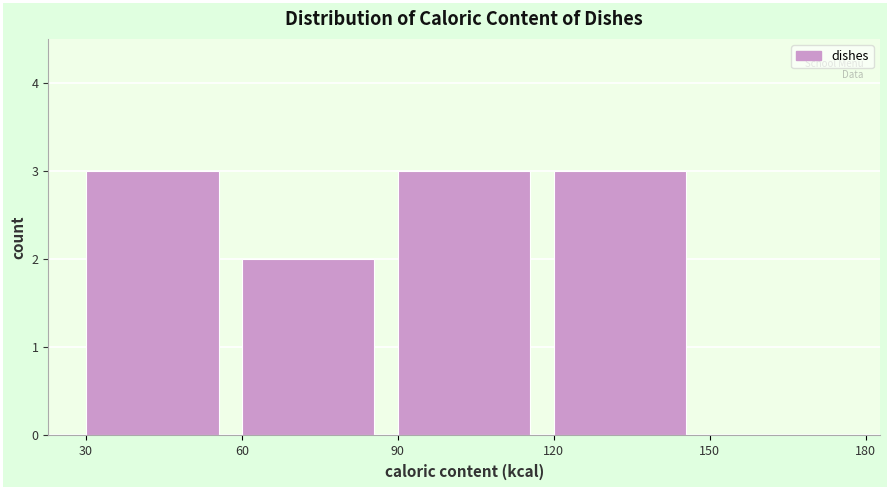

Reading left to right, list every bar in this chart as the range it spans on the x-axis followed by its height. The values are not printed on the chart, so give them approximately, as read against the axis.

30 to 60: 3
60 to 90: 2
90 to 120: 3
120 to 150: 3
150 to 180: 0